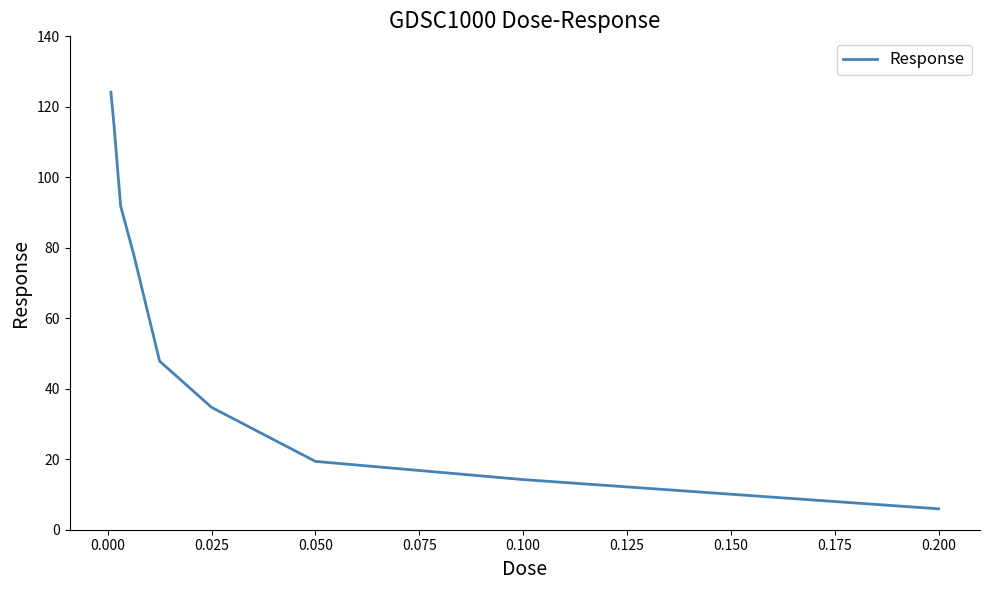

Does the chart display data point markers on the line(s)?

No